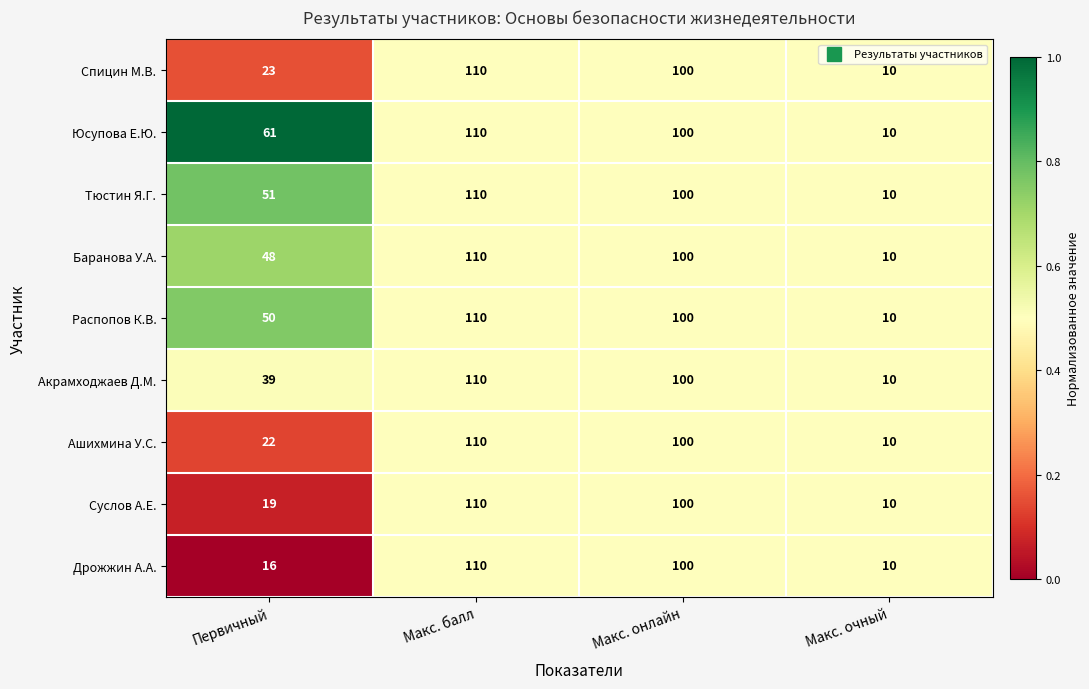

Between Первичный and Макс. очный, which series saw the biggest shift?

Юсупова Е.Ю.